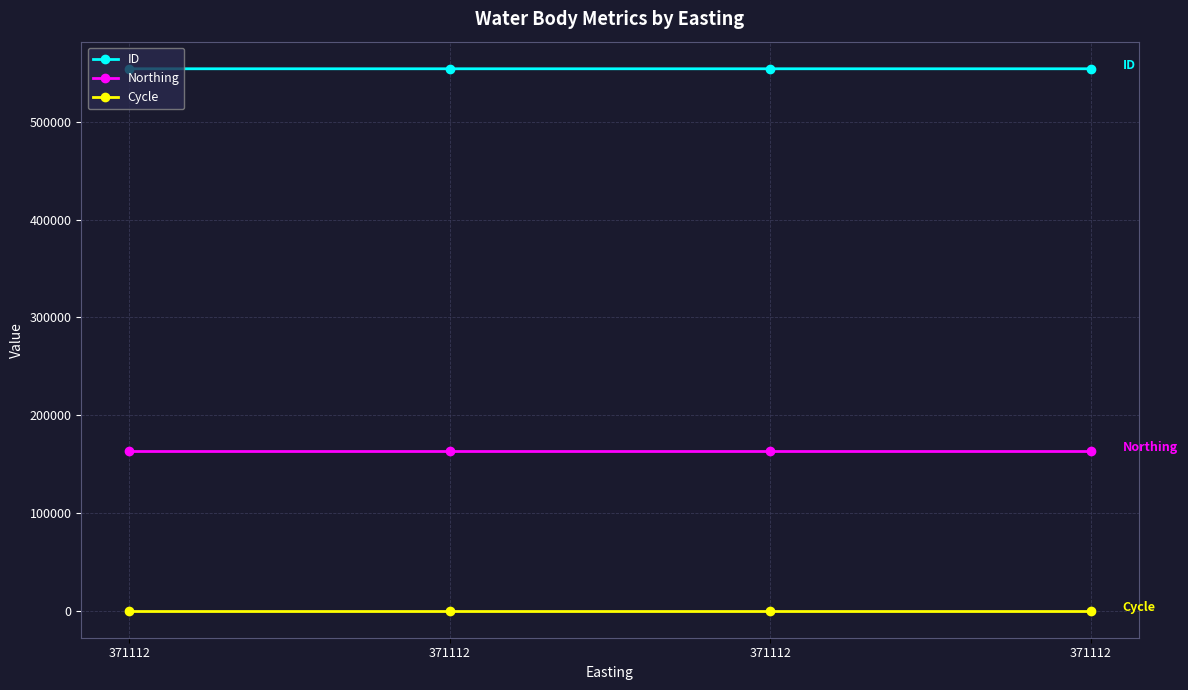

Is the value of Cycle at 371112 greater than the value of ID at 371112?

No